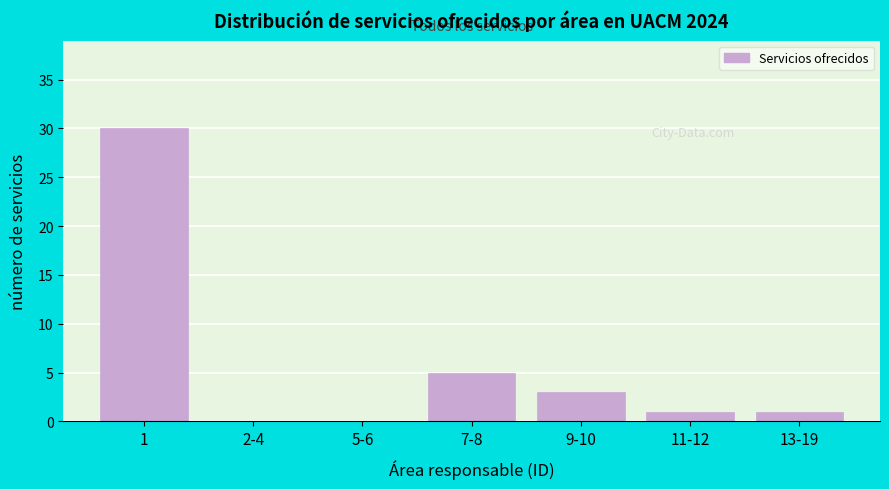

Reading right to left, what are all the values shown in this chart?

13-19=1	11-12=1	9-10=3	7-8=5	5-6=0	2-4=0	1=30